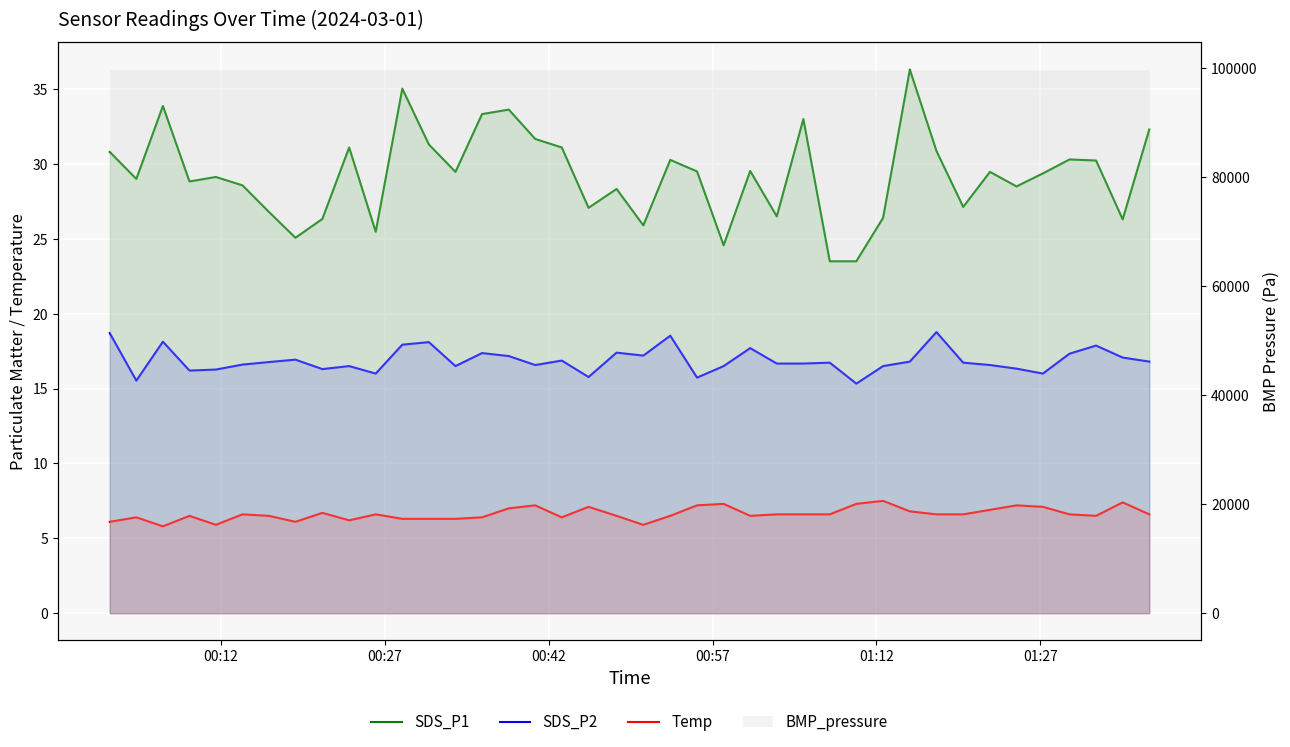

Is the value of Temp at 30 greater than the value of SDS_P1 at 13?

No